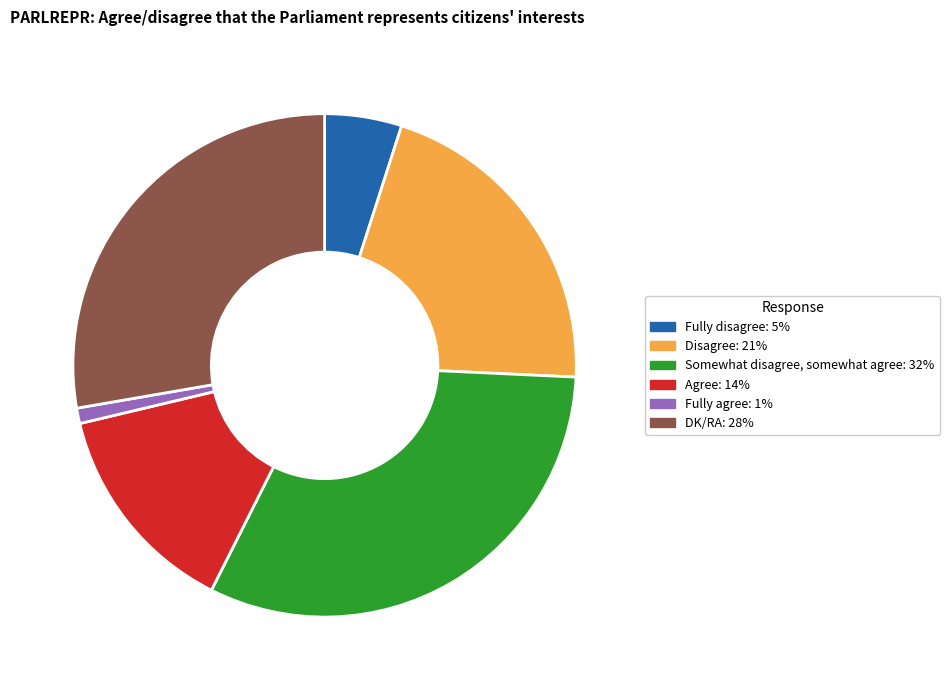

Which category has the biggest portion of the pie?

Somewhat disagree, somewhat agree